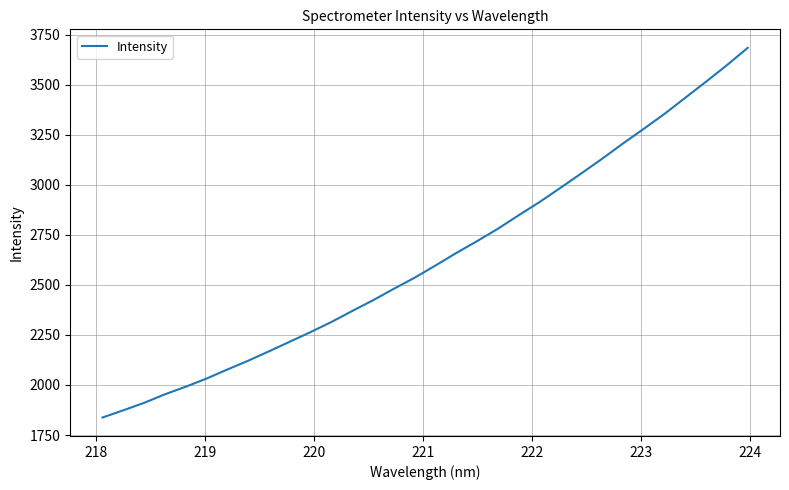

What is the greatest value displayed?

3684.1